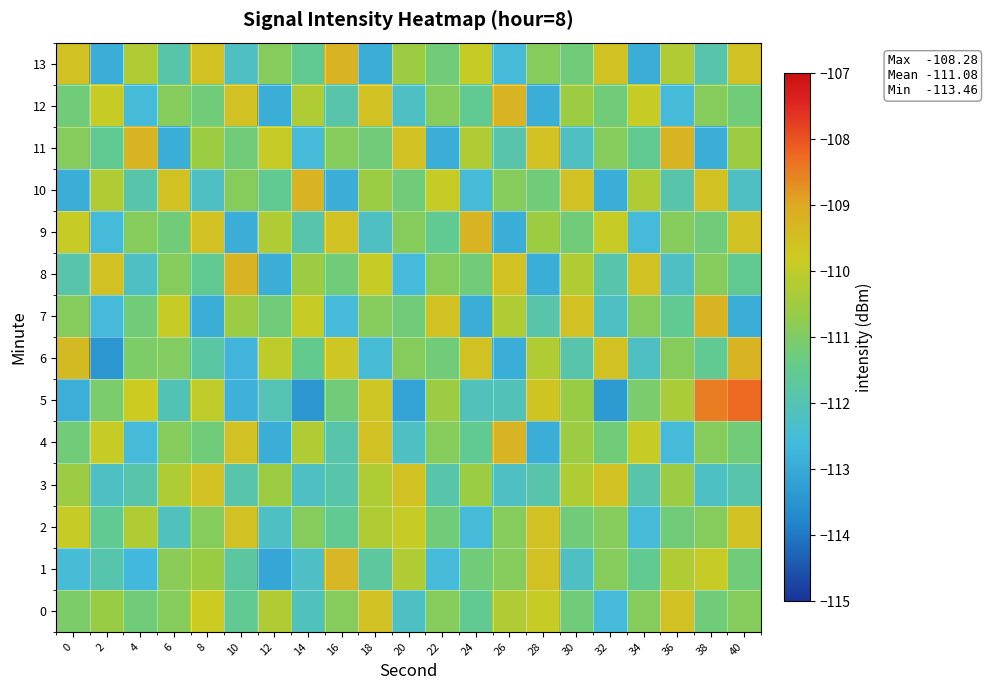

Count the number of data series in this chart.

14